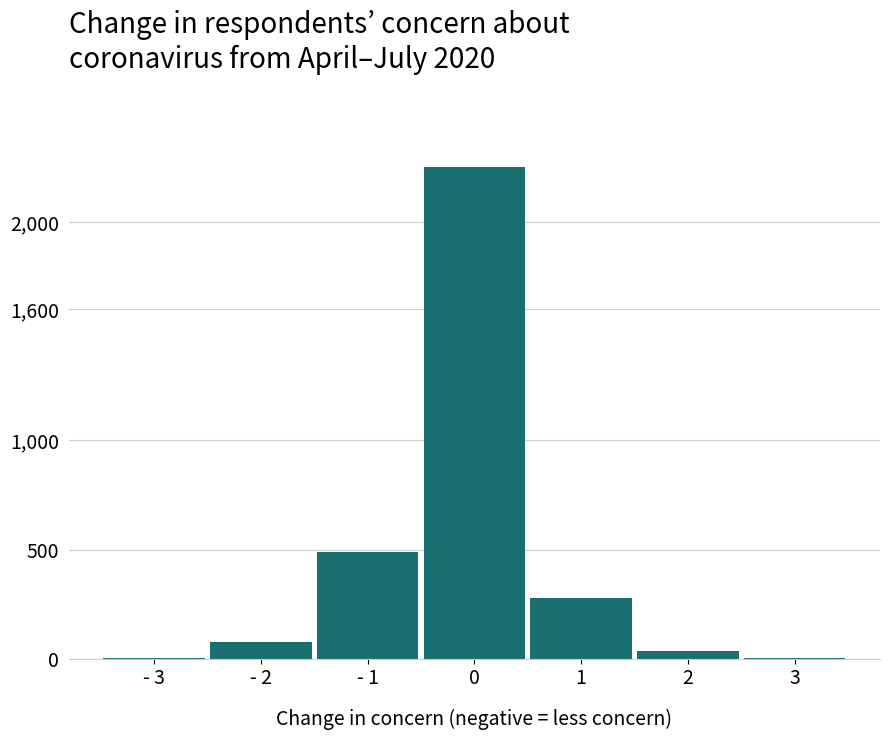

The value at 1 is 158. True or false?

False